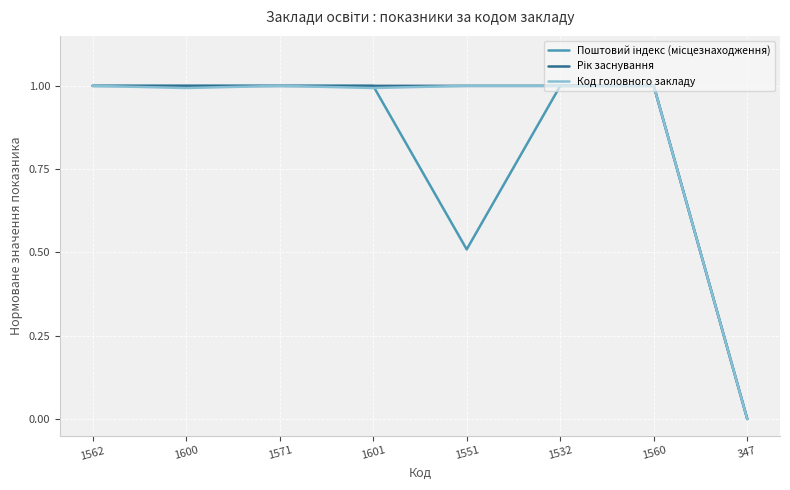

What position from the left is 1601?

4